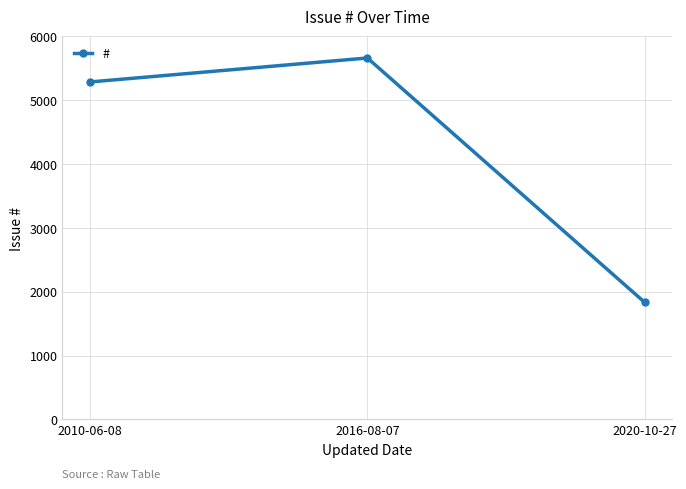

Does the chart display data point markers on the line(s)?

Yes